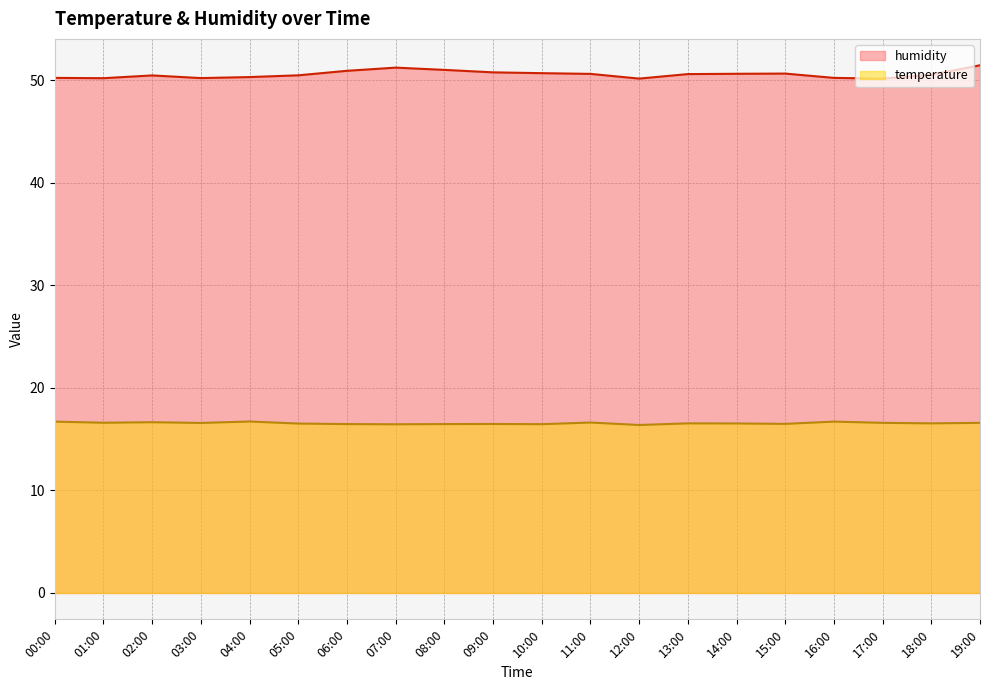

What is the total value across all series at 15:00?

67.1